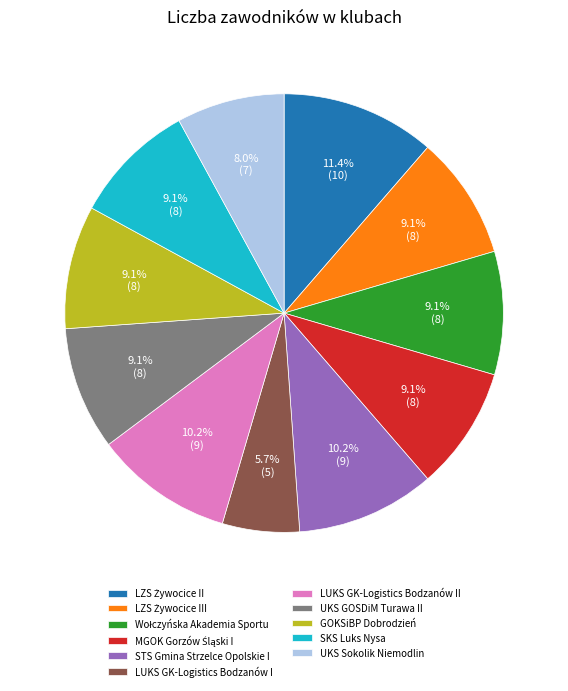

Between GOKSiBP Dobrodzień and LUKS GK-Logistics Bodzanów I, which is larger?

GOKSiBP Dobrodzień